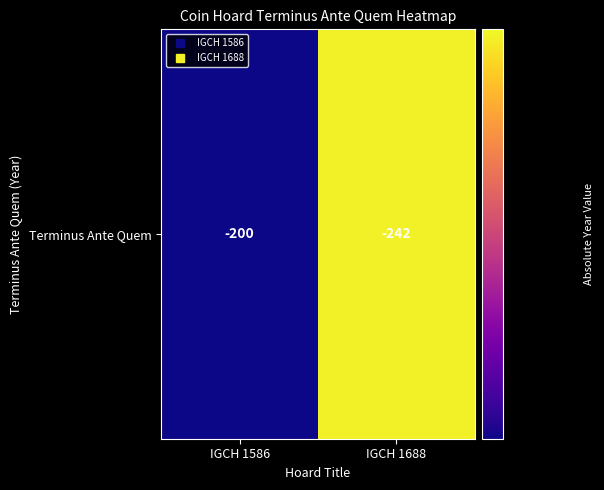

List the labels in order of value, smallest first.

IGCH 1586, IGCH 1688